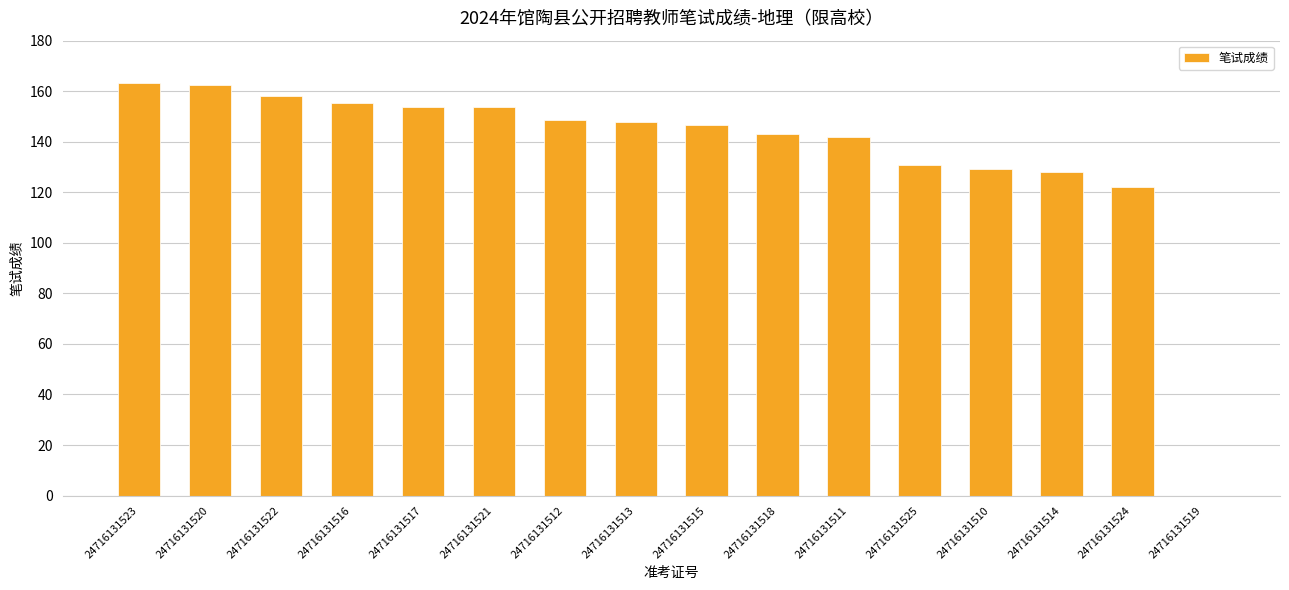

What is the sum of the values at 24716131519 and 24716131520?

162.6